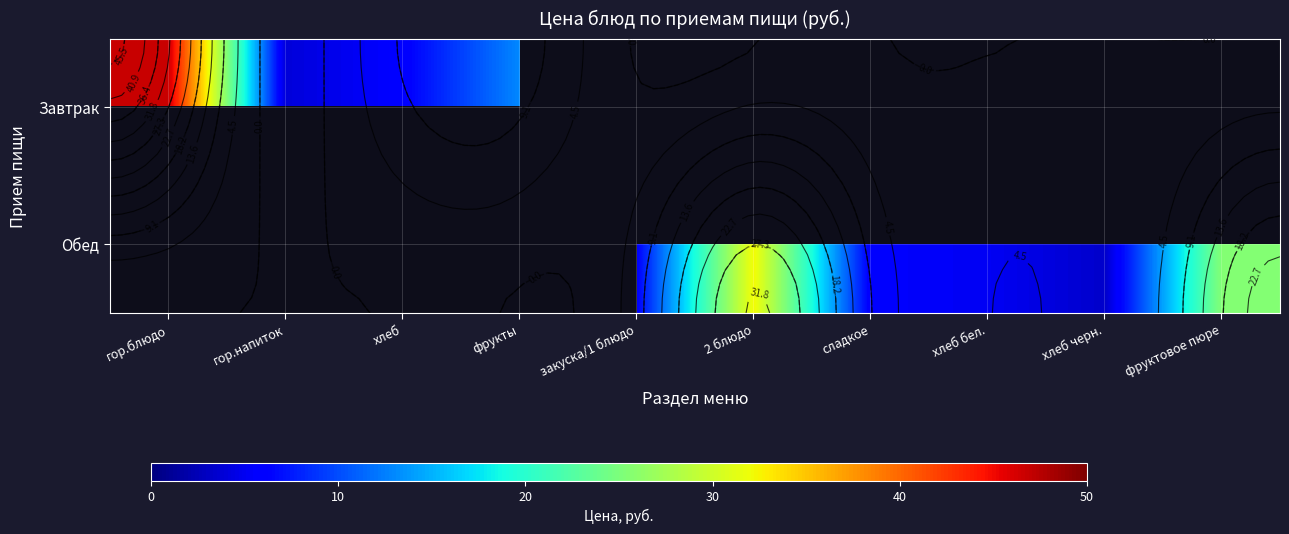

List the labels in order of Завтрак value, smallest first.

гор.напиток, хлеб, фрукты, гор.блюдо, закуска/1 блюдо, 2 блюдо, сладкое, хлеб бел., хлеб черн., фруктовое пюре